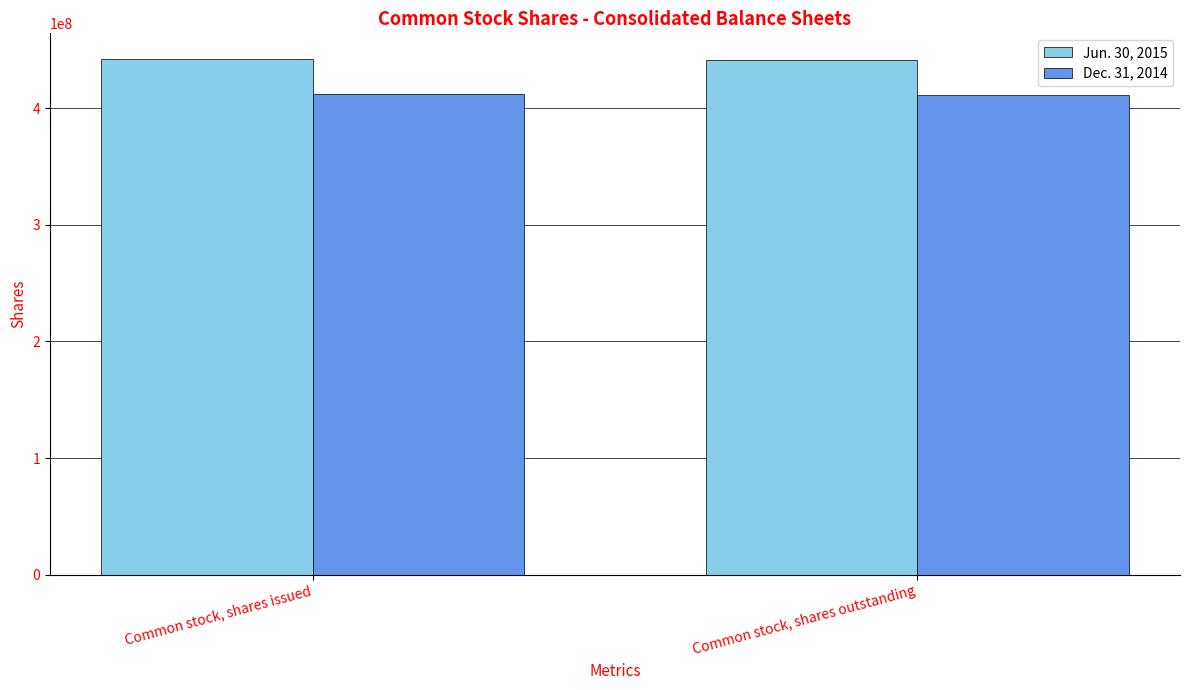

Is the value of Dec. 31, 2014 at Common stock, shares outstanding greater than the value of Jun. 30, 2015 at Common stock, shares issued?

No